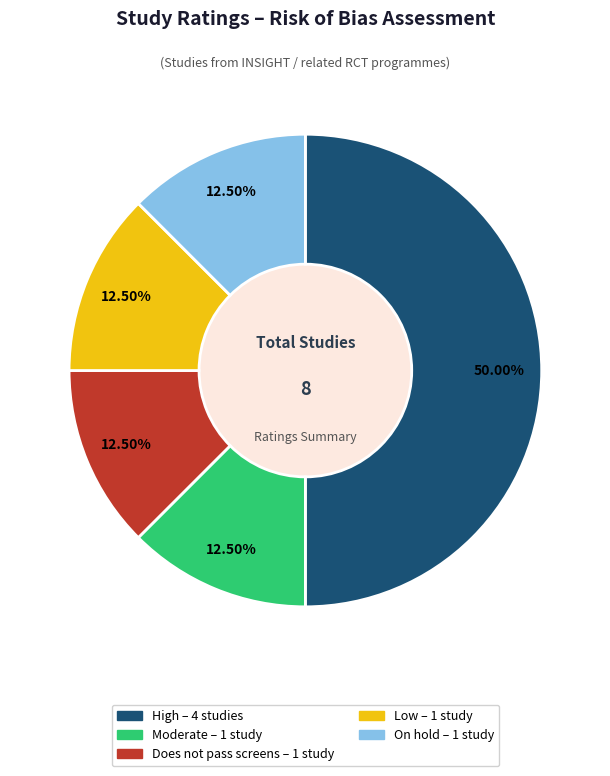

What is the ratio of the value at On hold to the value at Low?

1.0